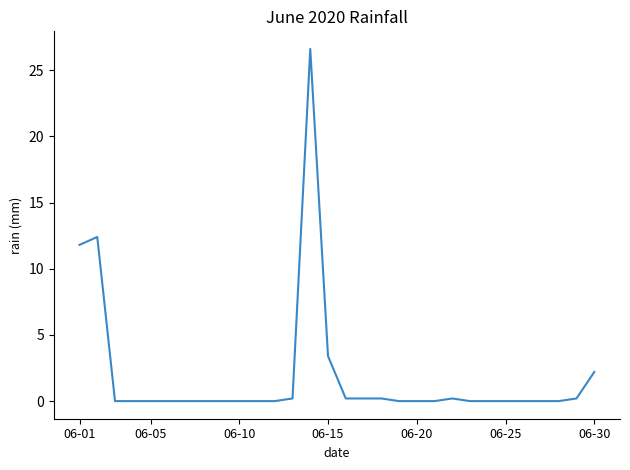

Does the chart display data point markers on the line(s)?

No